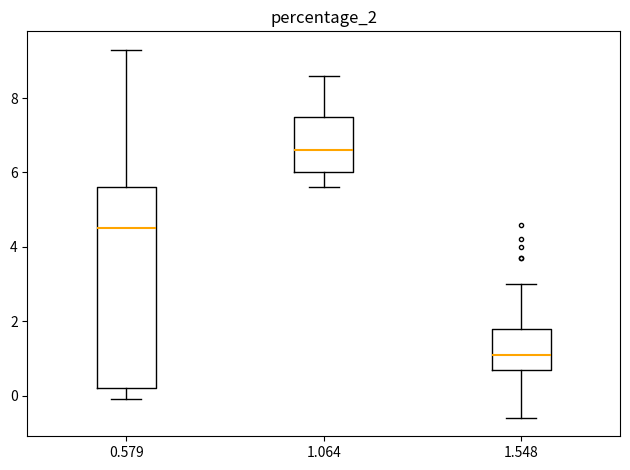

Reading left to right, read every box against the y-axis: the position of its median line, the range the box covers, and the ends of its whiskers. The values are not printed on the chart, so give them approximately, as read against the axis.

0.579: median 4.6, box 0.2 to 5.6, whiskers 0.0 to 9.4
1.064: median 6.6, box 6.0 to 7.6, whiskers 5.6 to 8.6
1.548: median 1.2, box 0.8 to 1.8, whiskers -0.6 to 3.0